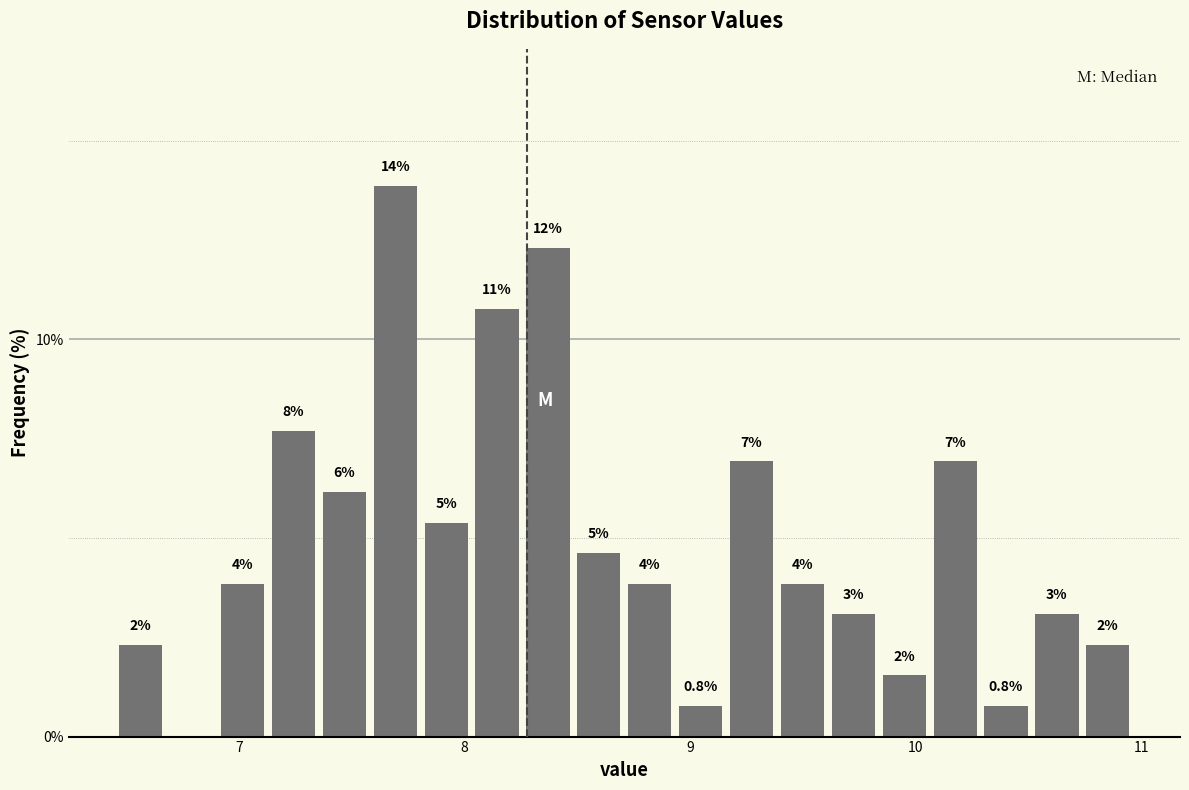

Read against the x-axis, roughly where is the centre of the tallest bar?

7.7